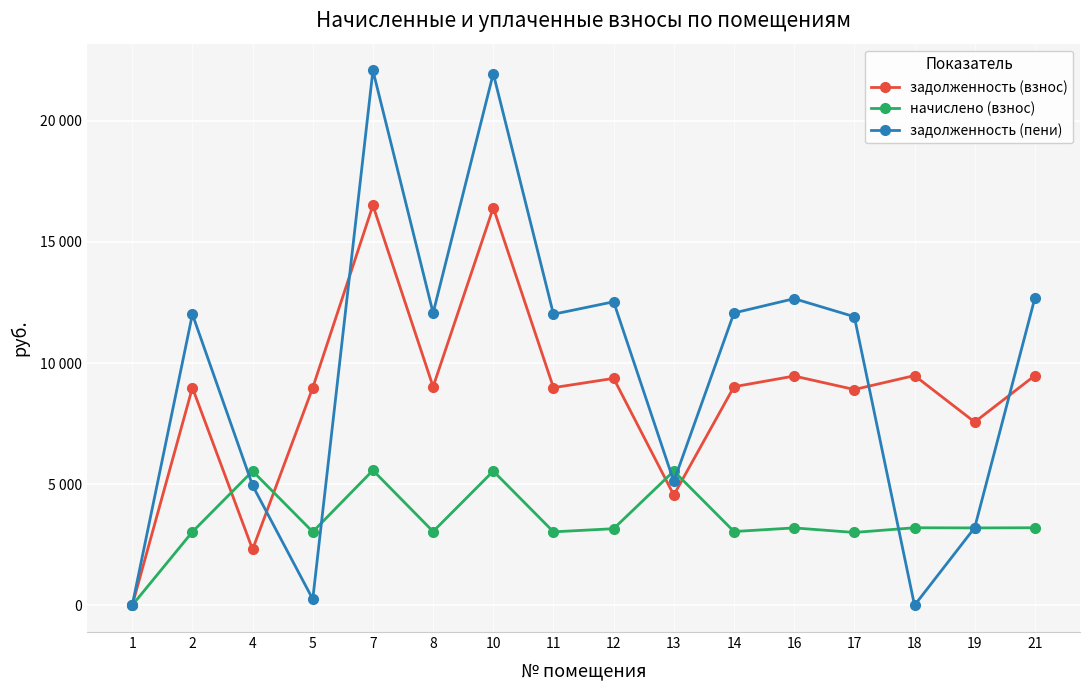

What are all the series names shown in the legend?

задолженность (взнос), начислено (взнос), задолженность (пени)